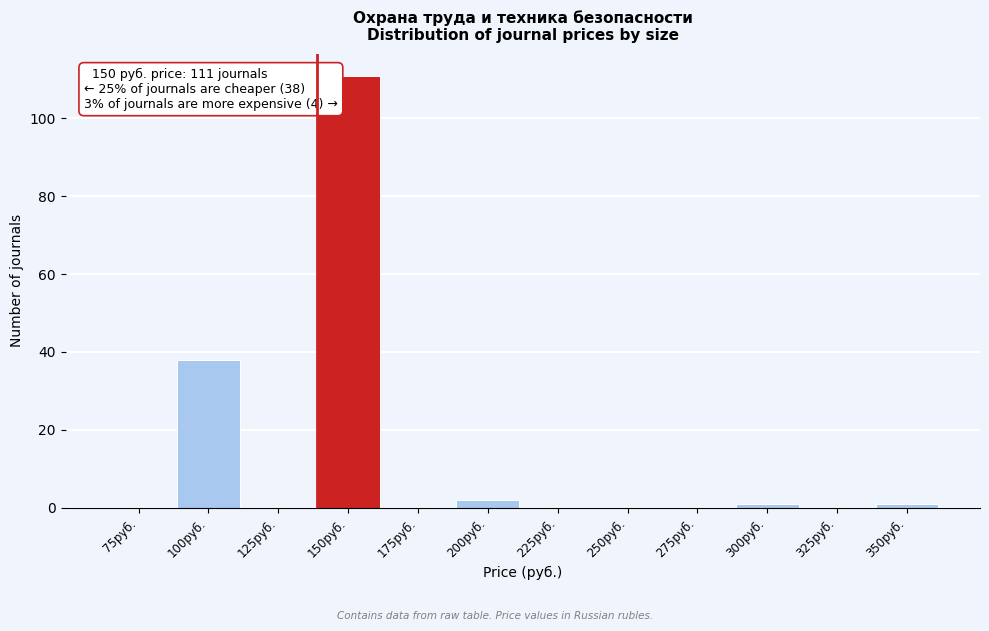

Reading right to left, extract all data points from this chart.

350руб.=1	325руб.=0	300руб.=1	275руб.=0	250руб.=0	225руб.=0	200руб.=2	175руб.=0	150руб.=111	125руб.=0	100руб.=38	75руб.=0